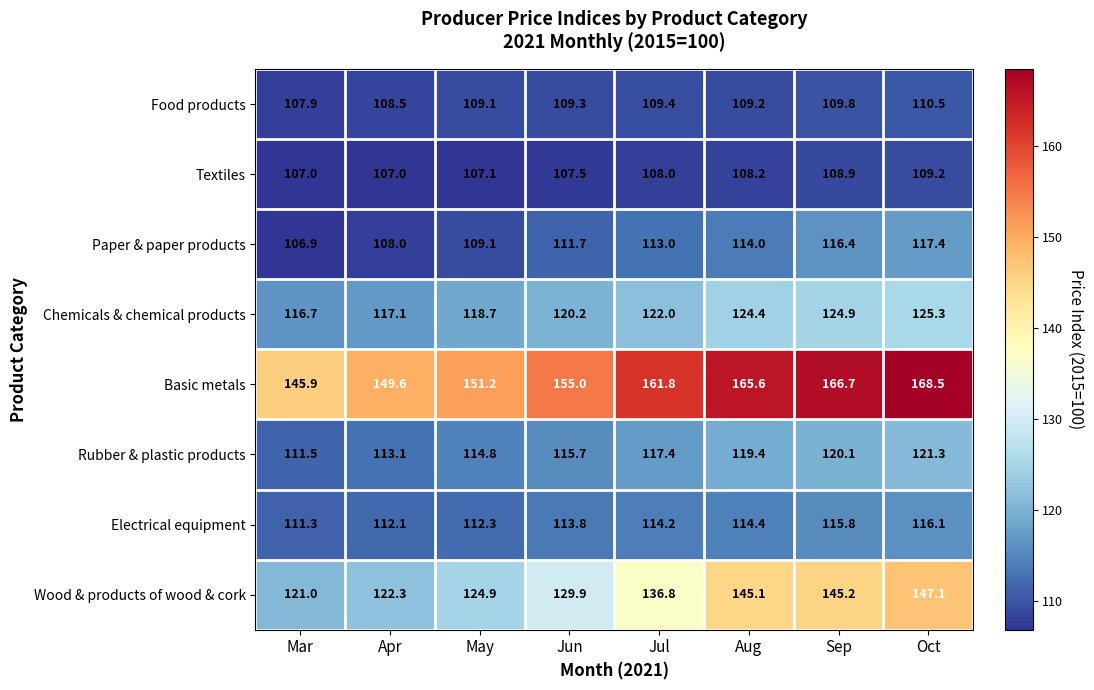

What is the total value across all series at Jul?

982.6